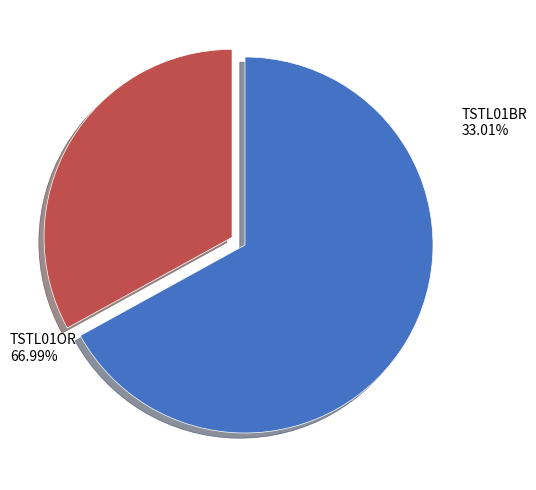

To the nearest percent, what percentage of the pie is TSTL01BR?

33%